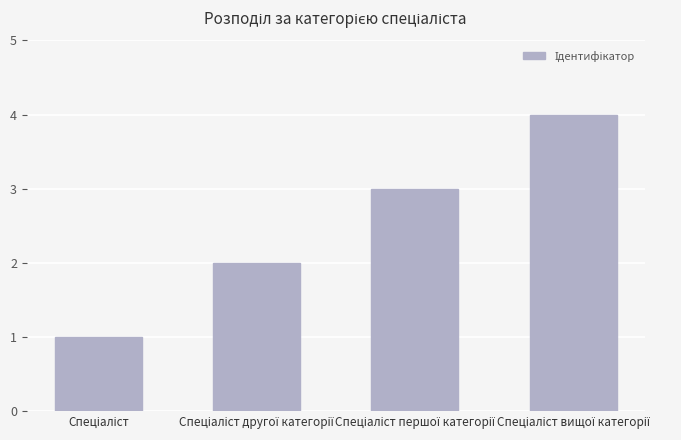

What is the difference between the maximum and minimum values?

3